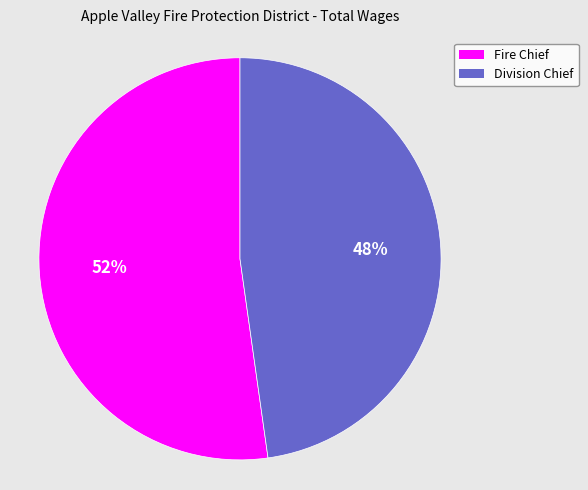

What percentage is the Division Chief slice, to the nearest percent?

48%